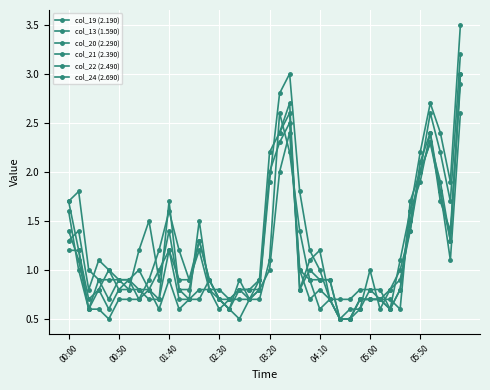

Rank the series by their maximum value, from lowest to highest.

col_13 (1.590), col_19 (2.190), col_20 (2.290), col_21 (2.390), col_22 (2.490), col_24 (2.690)